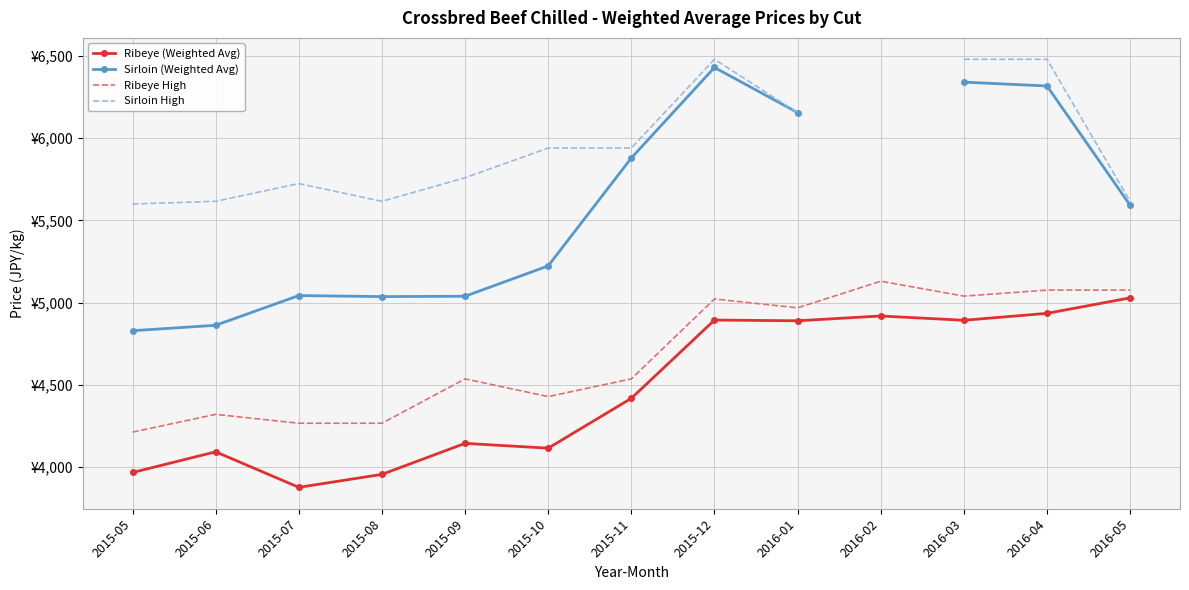

True or false: Ribeye (Weighted Avg) and Ribeye High cross at least once.

False